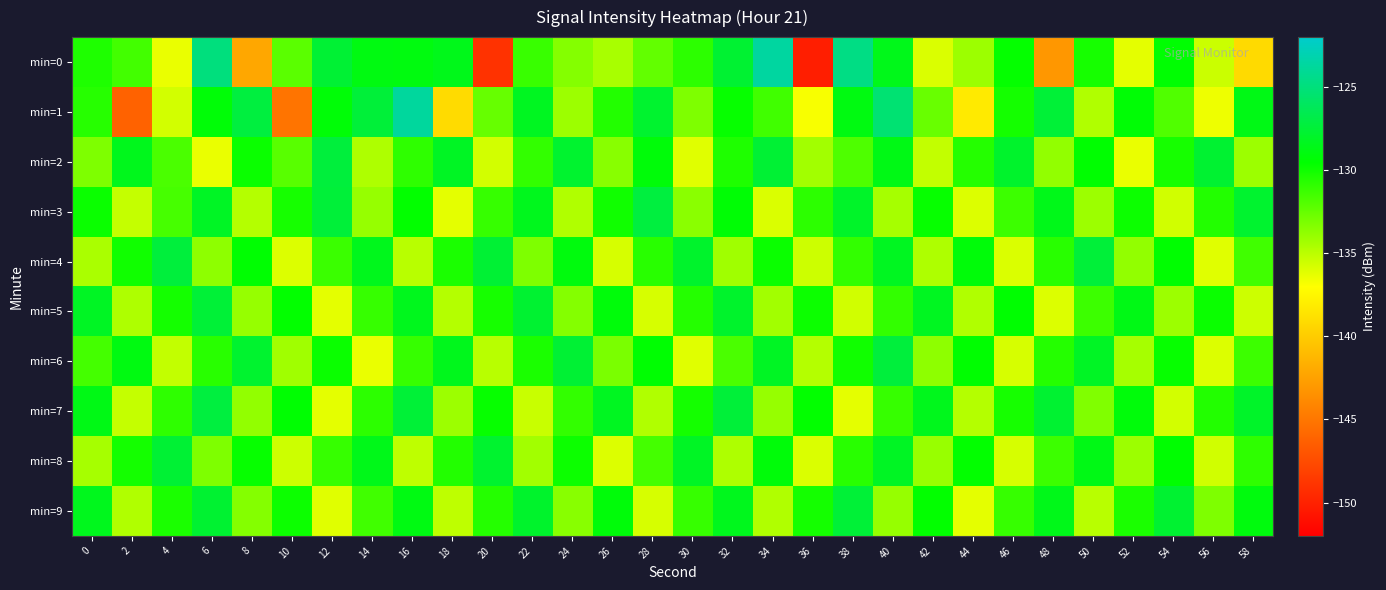

What is the total value across all series at 50?

-1312.2